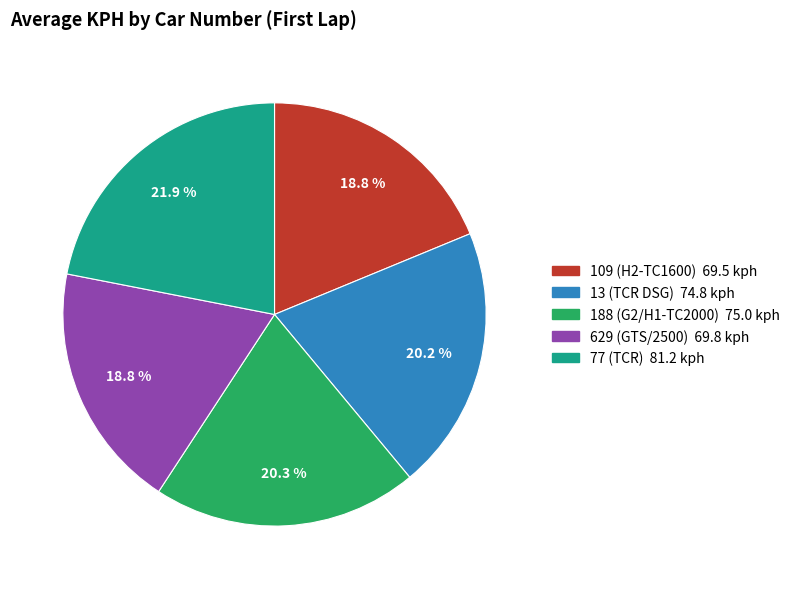

Is the sum of 188 (G2/H1-TC2000) and 109 (H2-TC1600) greater than half?

No